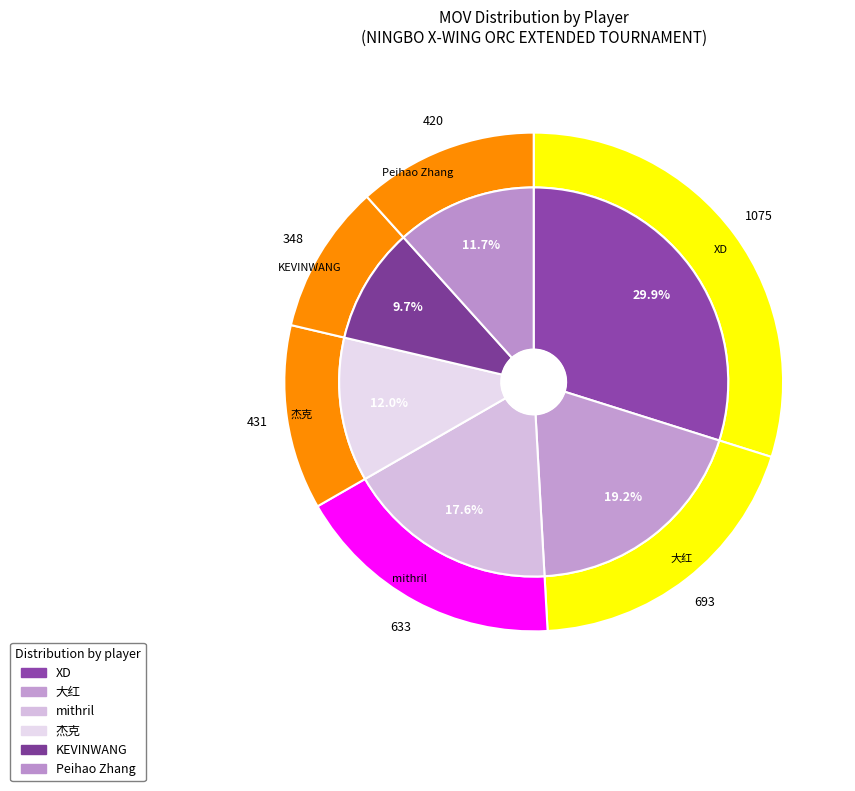

How many slices are in this pie chart?

6